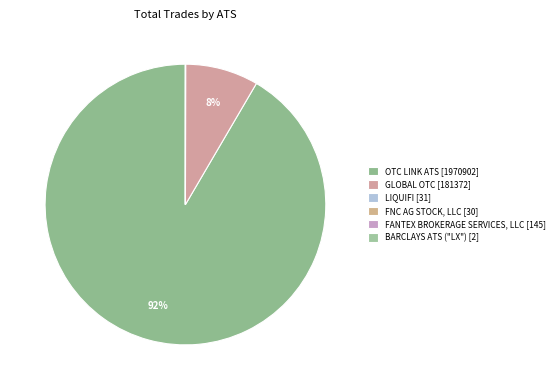

True or false: BARCLAYS ATS ("LX") accounts for 0% of the total.

True